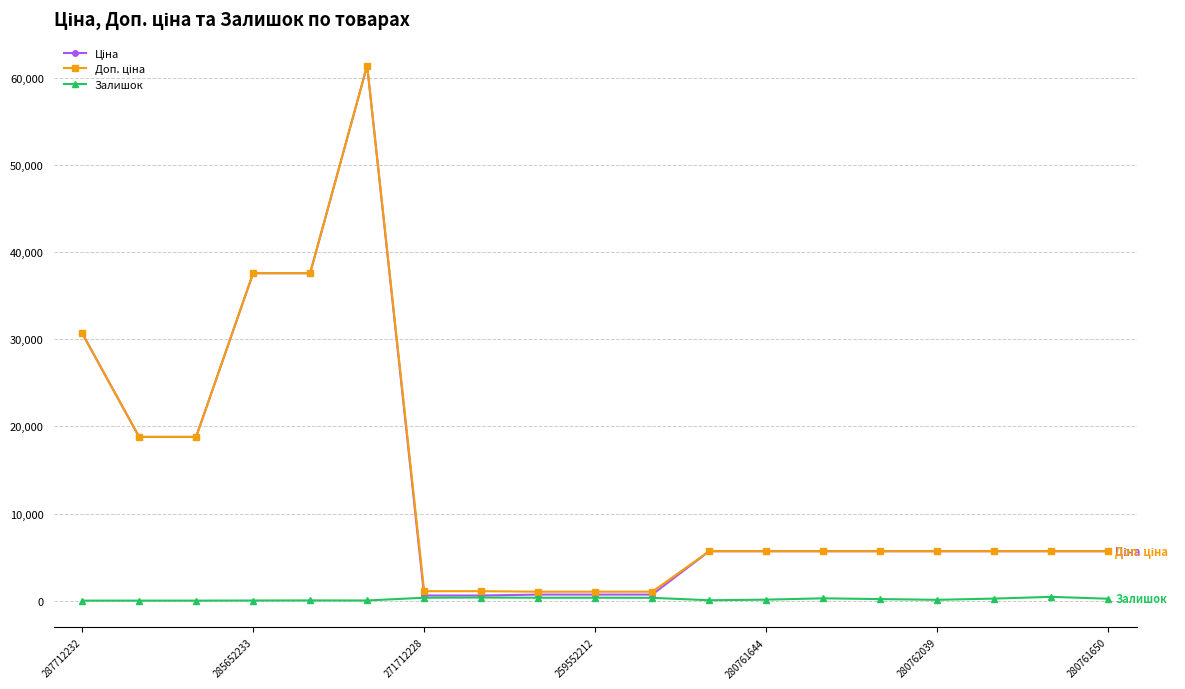

Which series has the widest spread of values?

Ціна